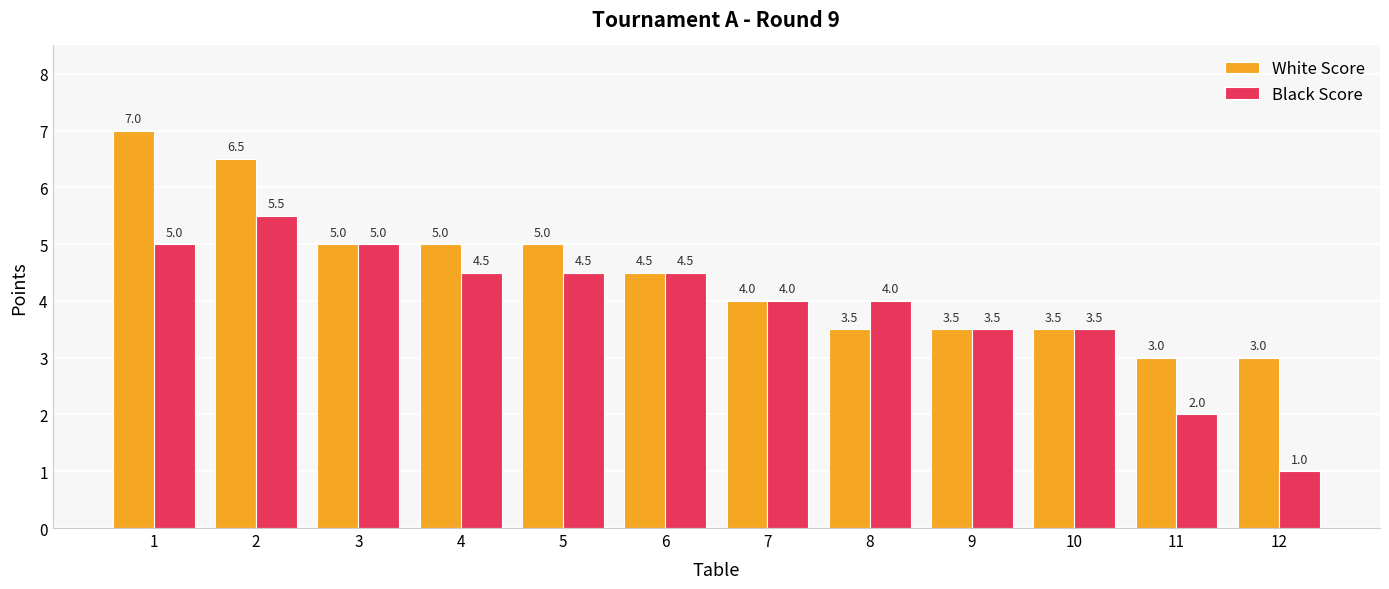

What is the approximate value of White Score at 1?

7.0